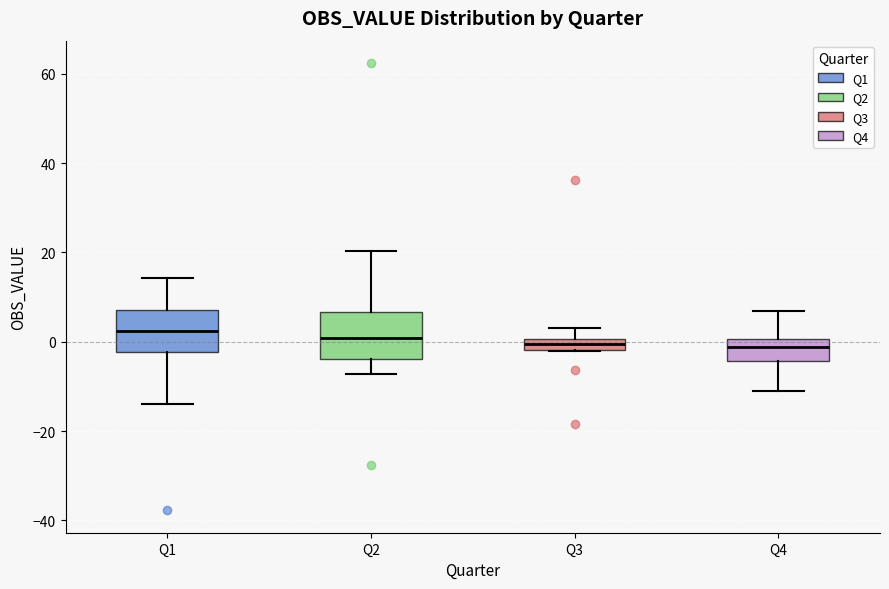

Where is the lower edge of the box for Q3 on the y-axis? The values are not printed on the chart, so give them approximately, as read against the axis.

-2